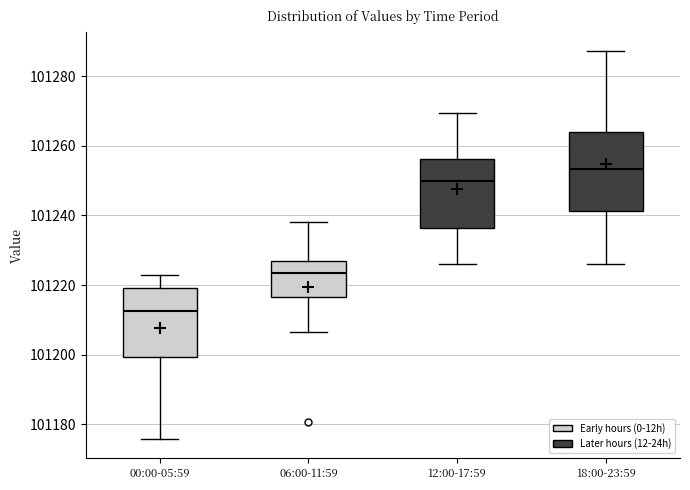

Where does the lower whisker of the box for 12:00-17:59 end on the y-axis? The values are not printed on the chart, so give them approximately, as read against the axis.

101226